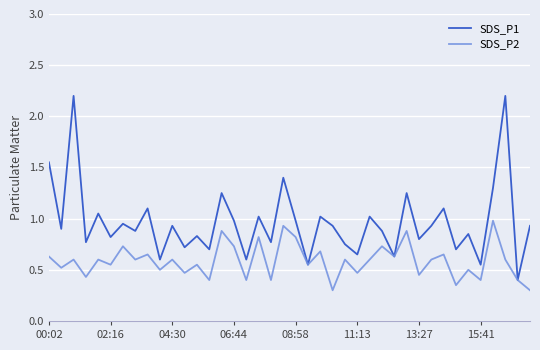

Rank the series by their average value, from lowest to highest.

SDS_P2, SDS_P1